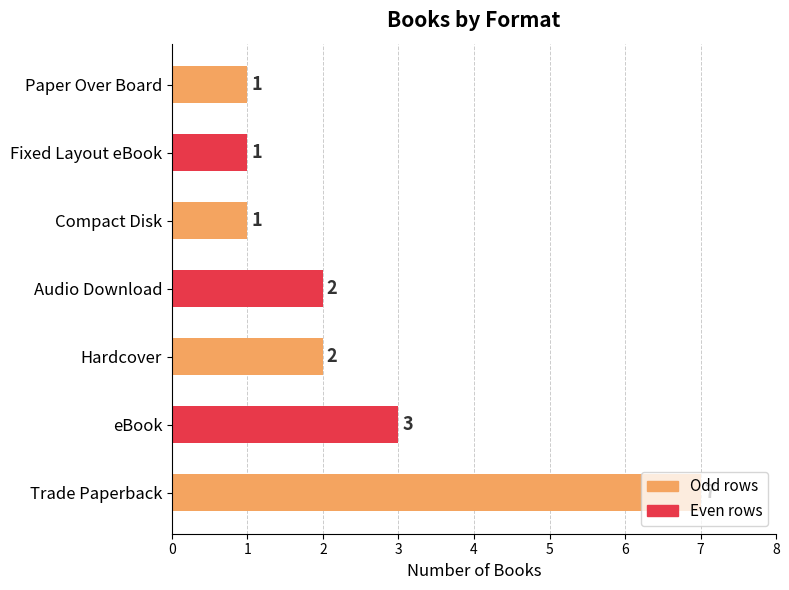

What is the difference between the second highest and minimum values?

2